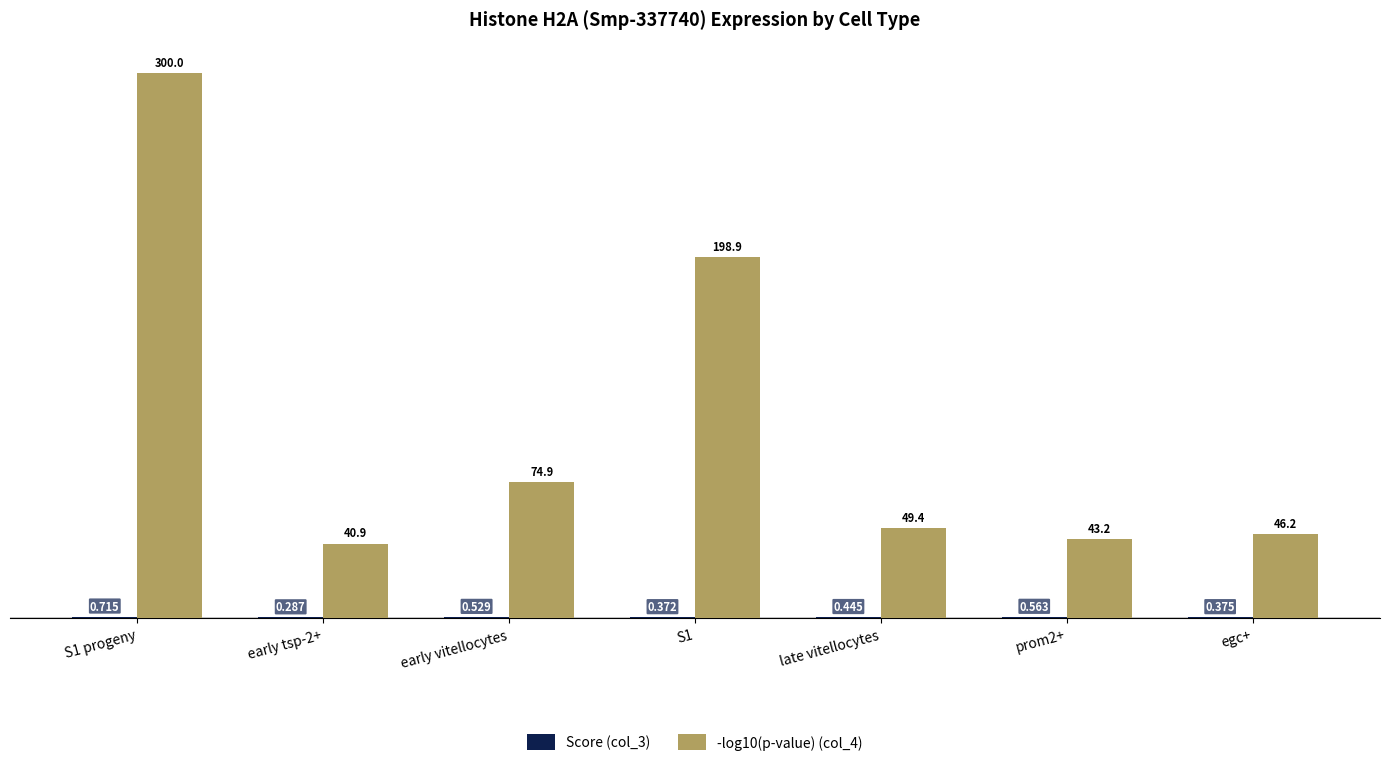

Does the chart contain stacked bars?

No